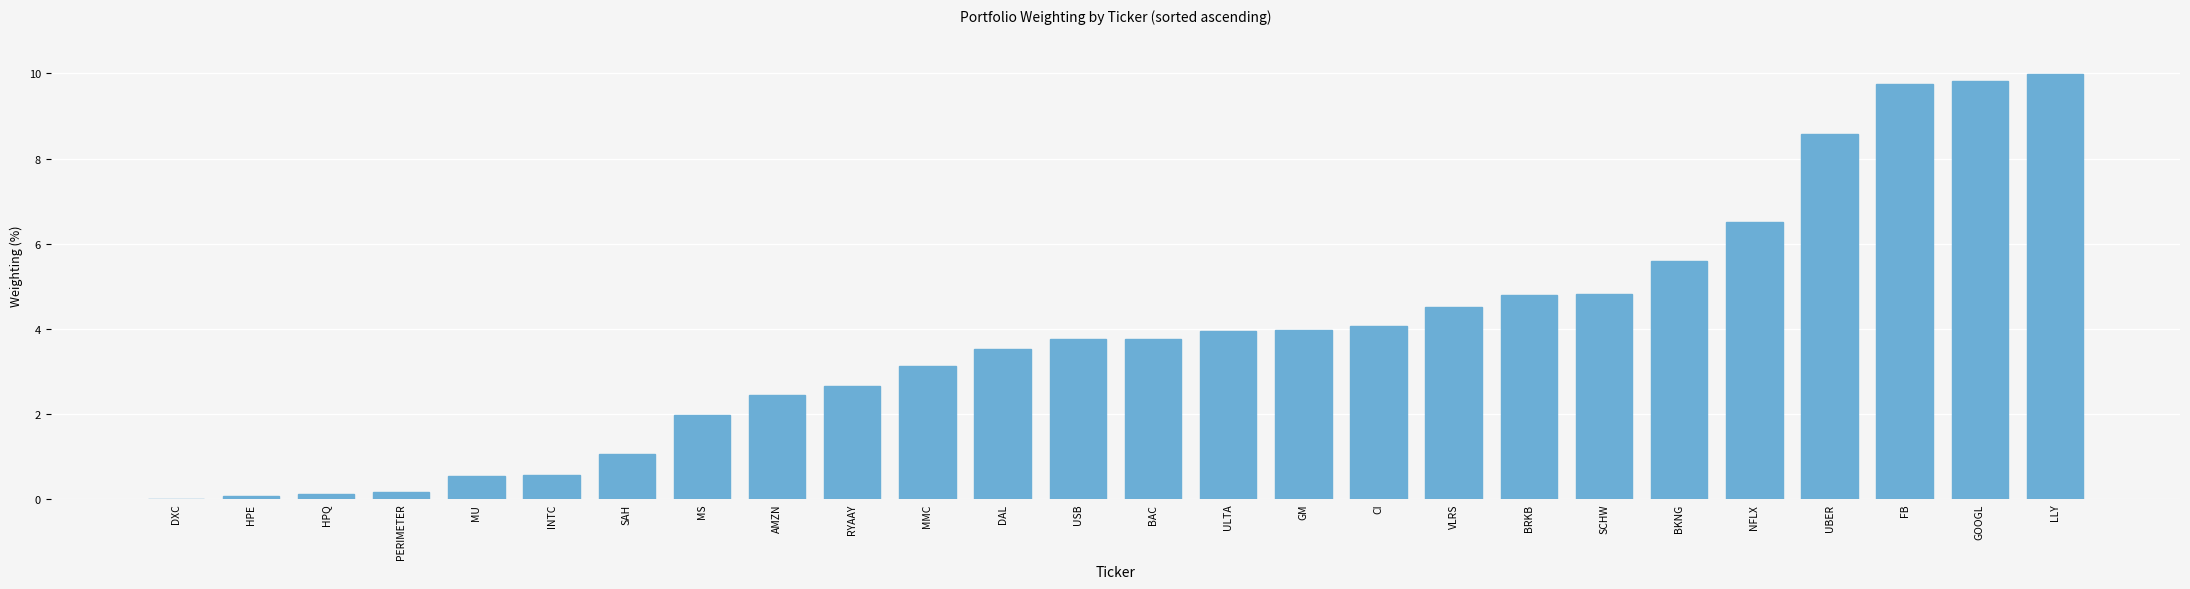

At which category does the chart reach its peak across all series?

LLY